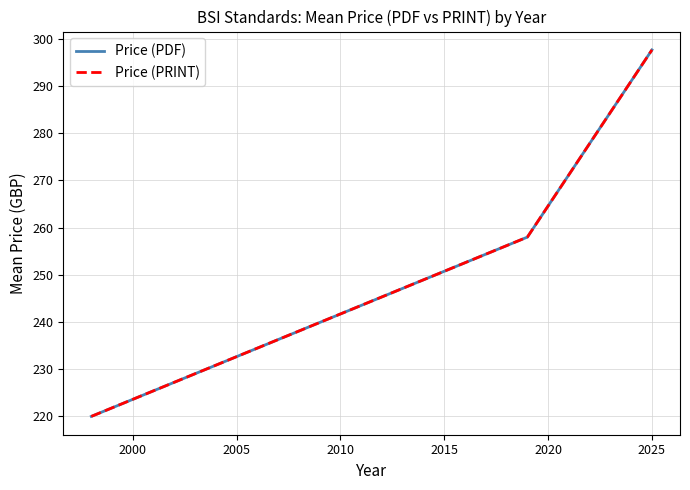

What is the sum of all Price (PRINT) values?

775.7